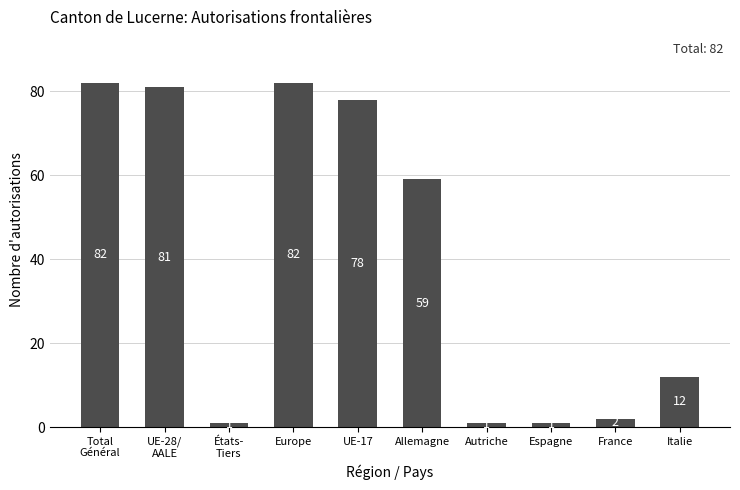

What is the label of the 10th bar from the left?

Italie